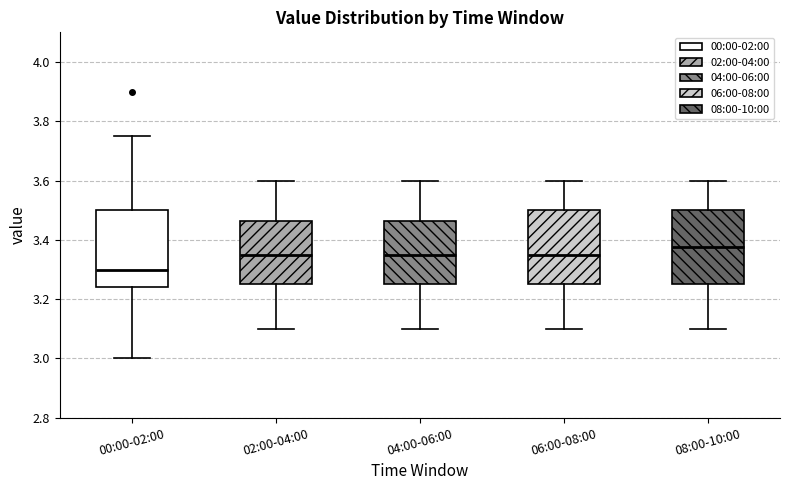

Reading left to right, transcribe this box plot: for each box, give where its median line is, the range the box spans, and where its two whiskers end, as read against the y-axis. The values are not printed on the chart, so give them approximately, as read against the axis.

00:00-02:00: median 3.30, box 3.24 to 3.50, whiskers 3.00 to 3.76
02:00-04:00: median 3.36, box 3.26 to 3.46, whiskers 3.10 to 3.60
04:00-06:00: median 3.36, box 3.26 to 3.46, whiskers 3.10 to 3.60
06:00-08:00: median 3.36, box 3.26 to 3.50, whiskers 3.10 to 3.60
08:00-10:00: median 3.38, box 3.26 to 3.50, whiskers 3.10 to 3.60